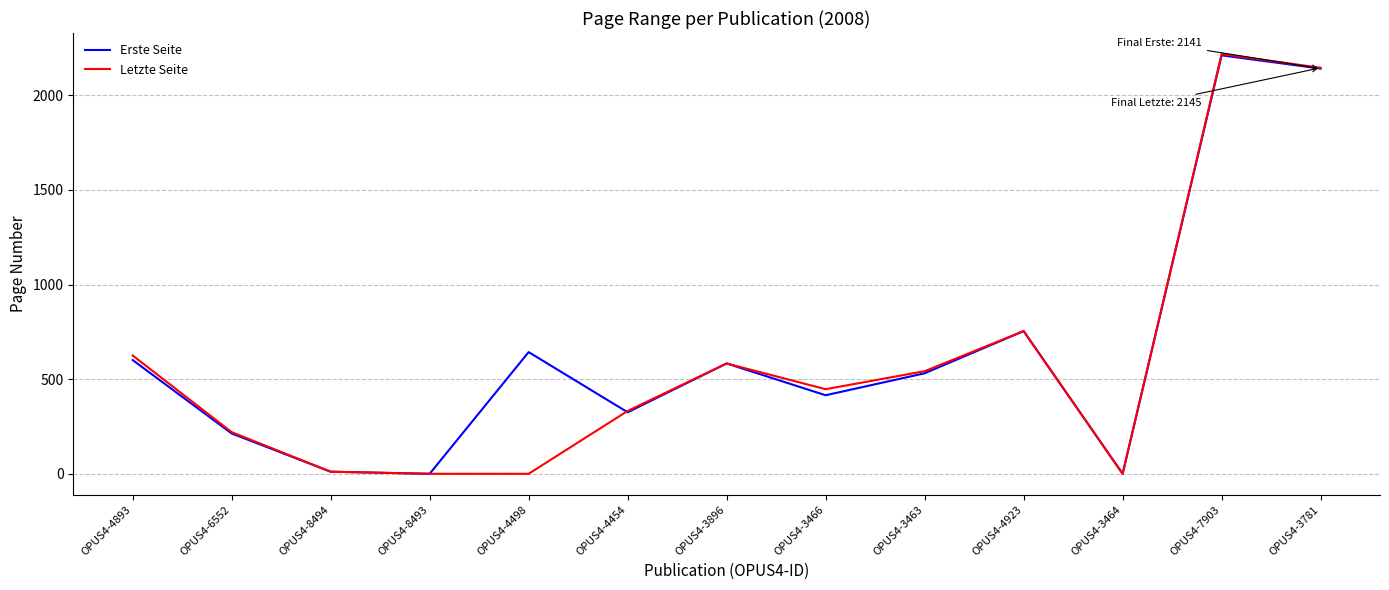

Is the value of Letzte Seite at OPUS4-7903 greater than the value of Erste Seite at OPUS4-8493?

Yes